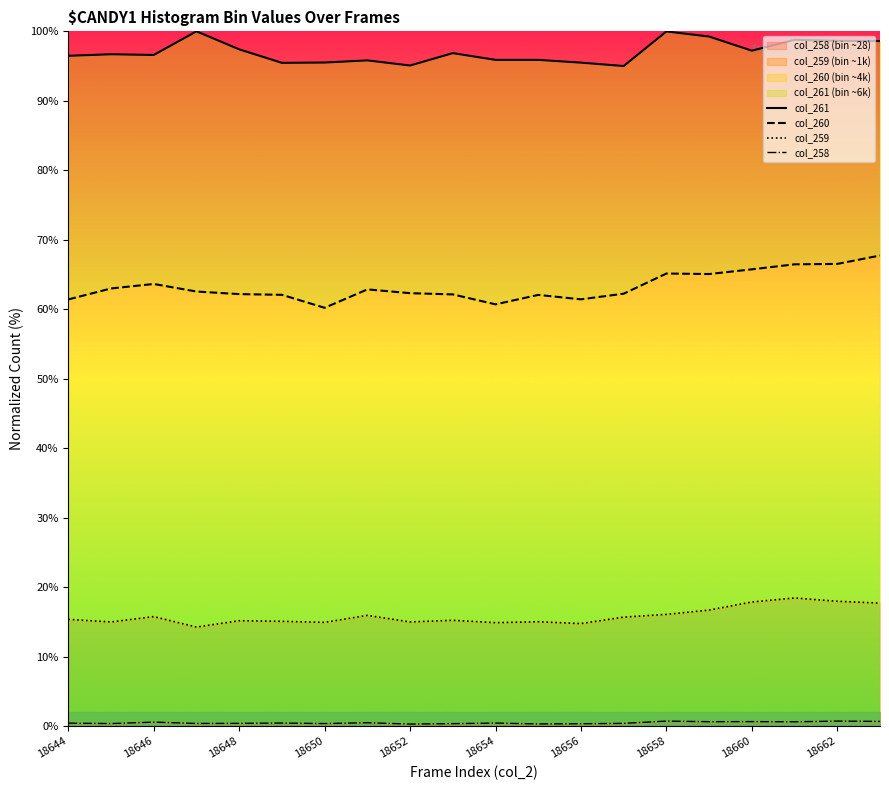

Is it true that col_258 (bin ~28) equals 0.6 at 18646?

True